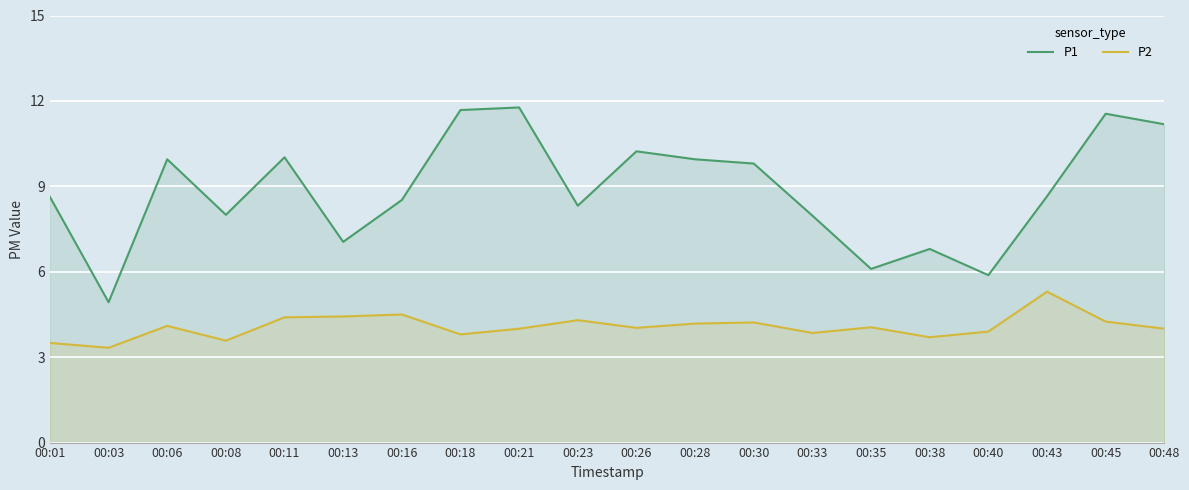

True or false: P2 and P1 intersect in this chart.

False